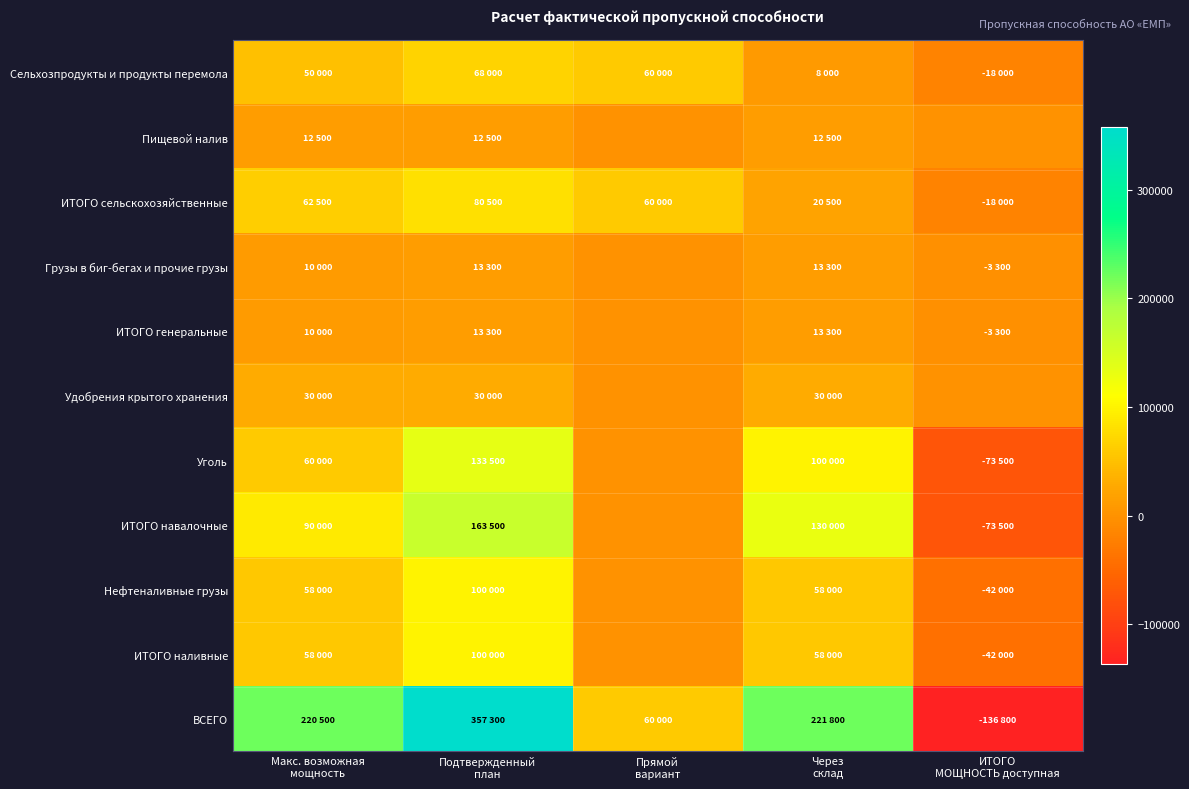

At which category is the sum across all series the highest?

Подтвержденный
план